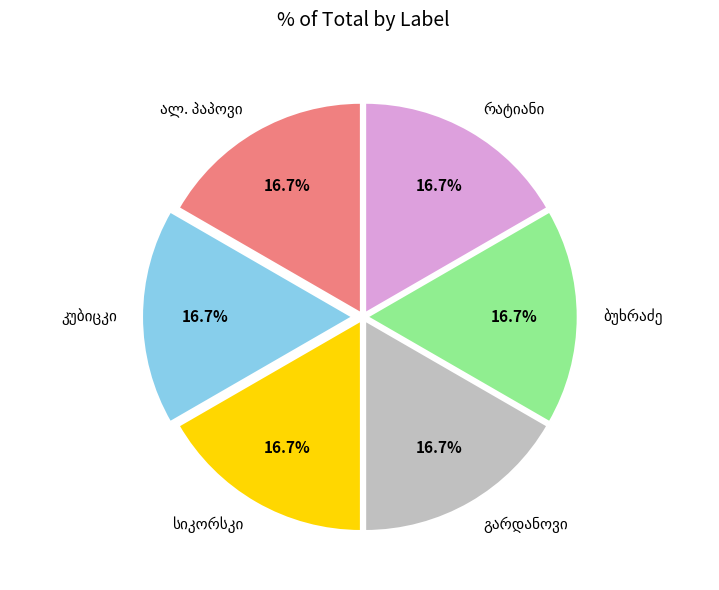

How many slices are in this pie chart?

6